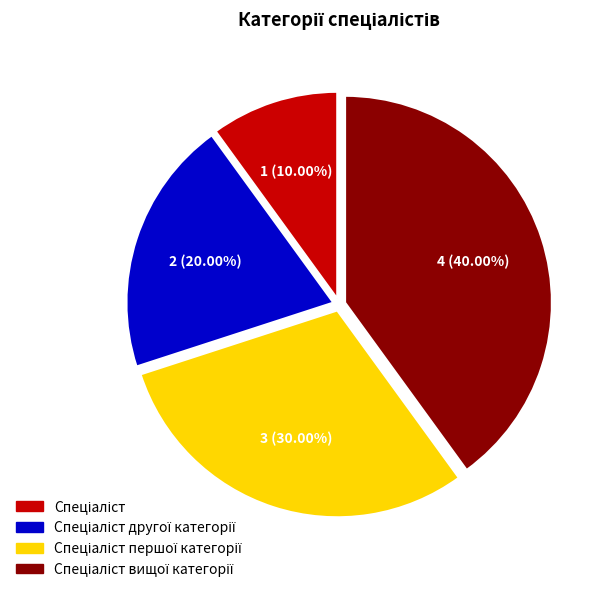

Is there a majority slice in this chart?

No